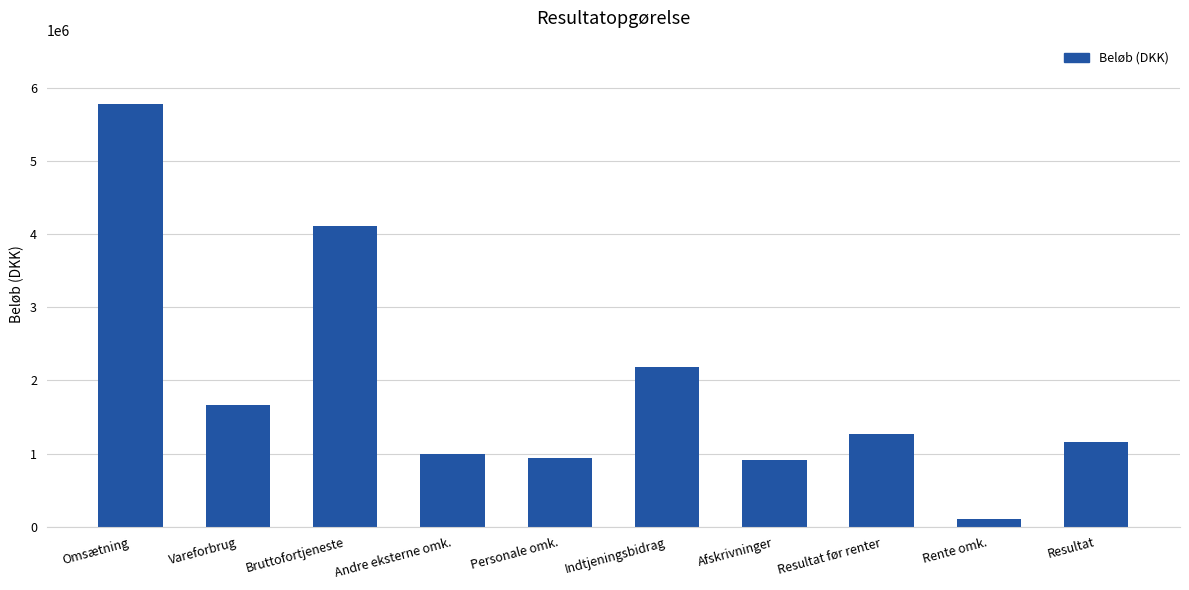

What is the difference between the values at Resultat før renter and Omsætning?

4511201